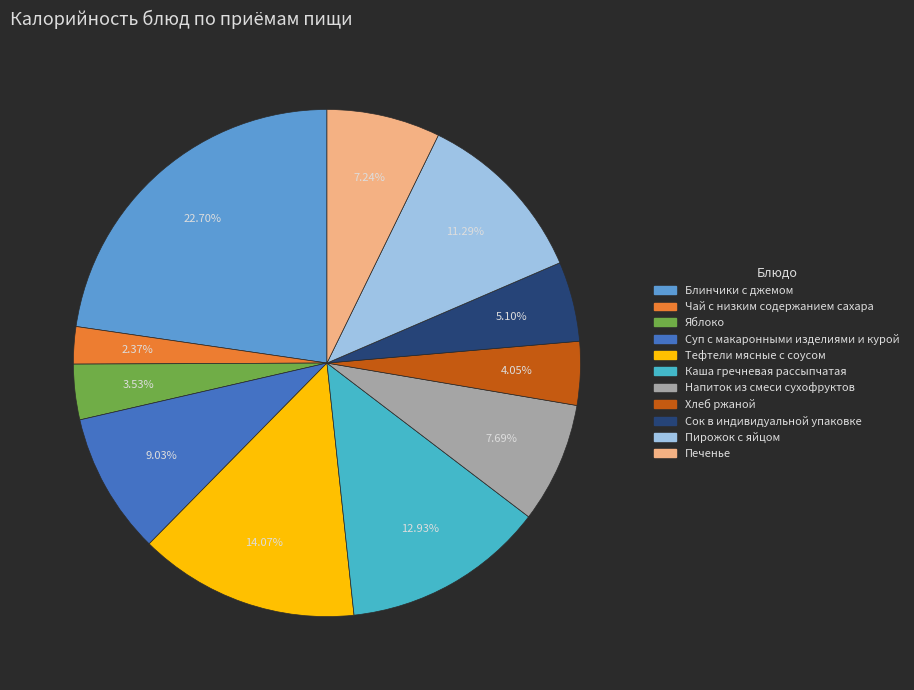

Does Чай с низким содержанием сахара represent more than half of the total?

No